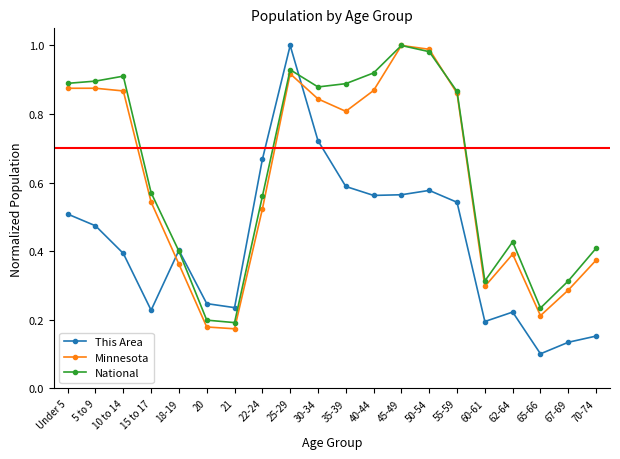

Between which two adjacent categories do This Area and Minnesota first intersect?

15 to 17 and 18-19